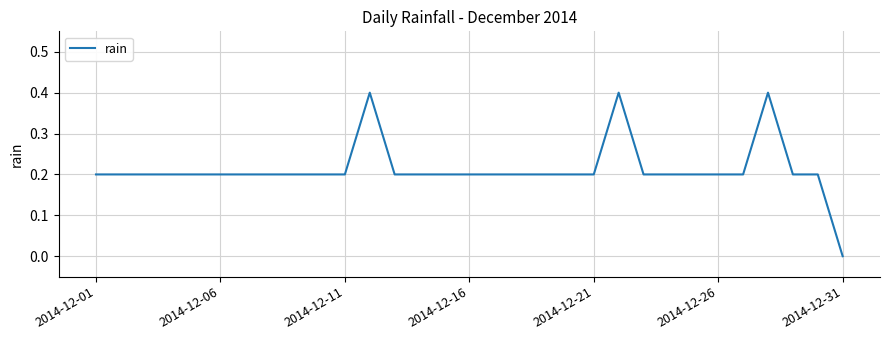

What is the difference between the maximum and minimum values?

0.4